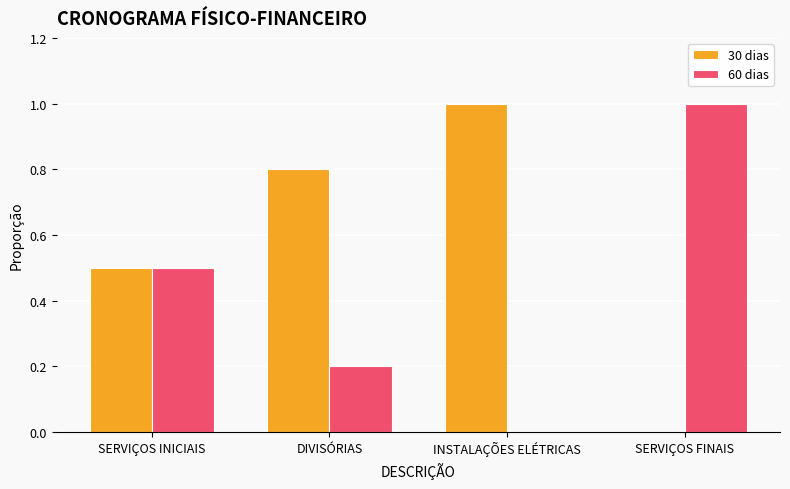

The 60 dias series shows 1.0 at SERVIÇOS FINAIS. True or false?

True